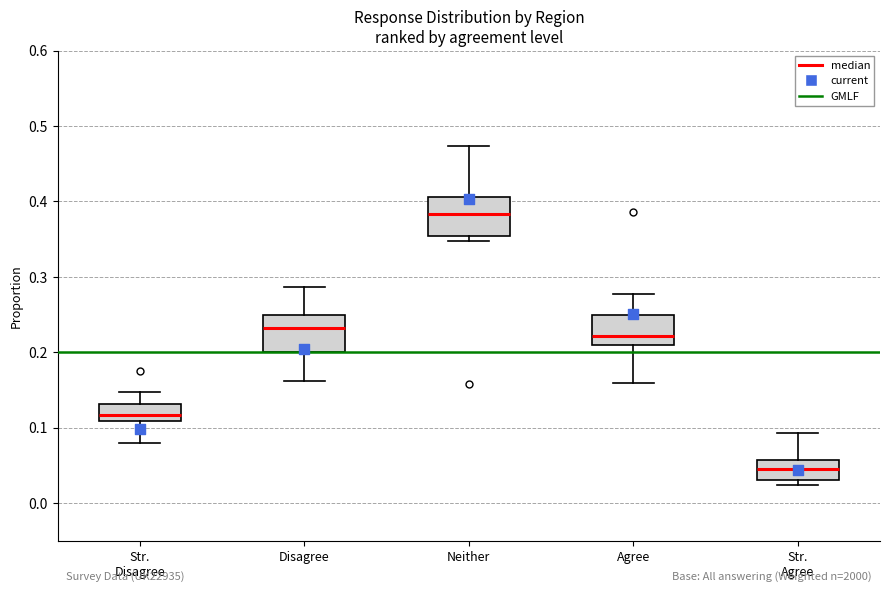

Reading left to right, read every box against the y-axis: the position of its median line, the range the box covers, and the ends of its whiskers. The values are not printed on the chart, so give them approximately, as read against the axis.

Str. Disagree: median 0.12, box 0.11 to 0.13, whiskers 0.08 to 0.15
Disagree: median 0.23, box 0.20 to 0.25, whiskers 0.16 to 0.29
Neither: median 0.38, box 0.35 to 0.41, whiskers 0.35 (just below the box's lower edge) to 0.47
Agree: median 0.22, box 0.21 to 0.25, whiskers 0.16 to 0.28
Str. Agree: median 0.04, box 0.03 to 0.06, whiskers 0.02 to 0.09